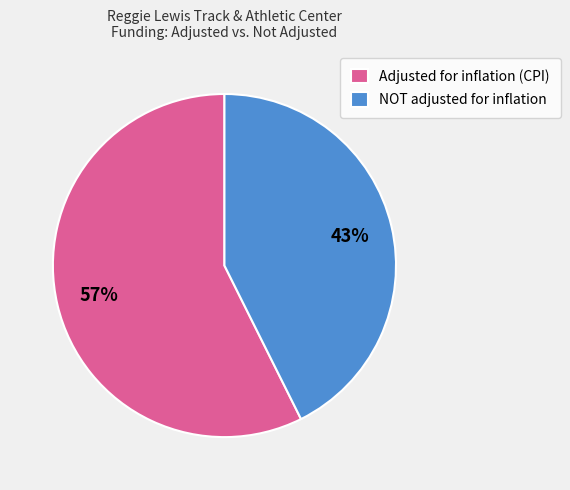

Which has a higher value, NOT adjusted for inflation or Adjusted for inflation (CPI)?

Adjusted for inflation (CPI)